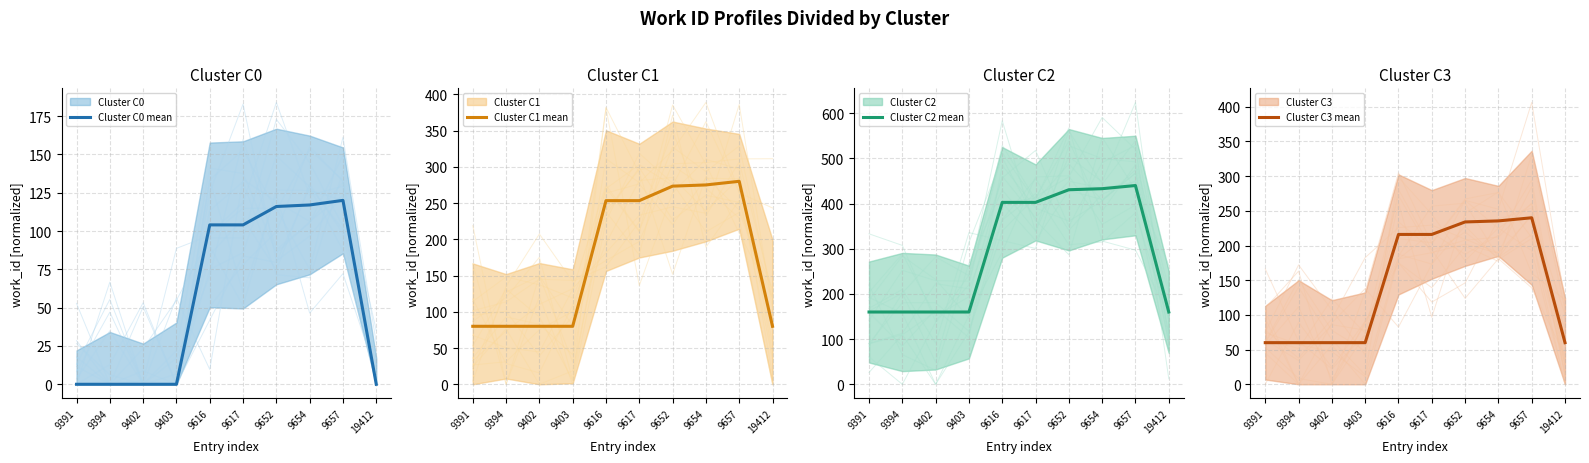

The Cluster C0 mean series shows 53.6 at 9654. True or false?

False